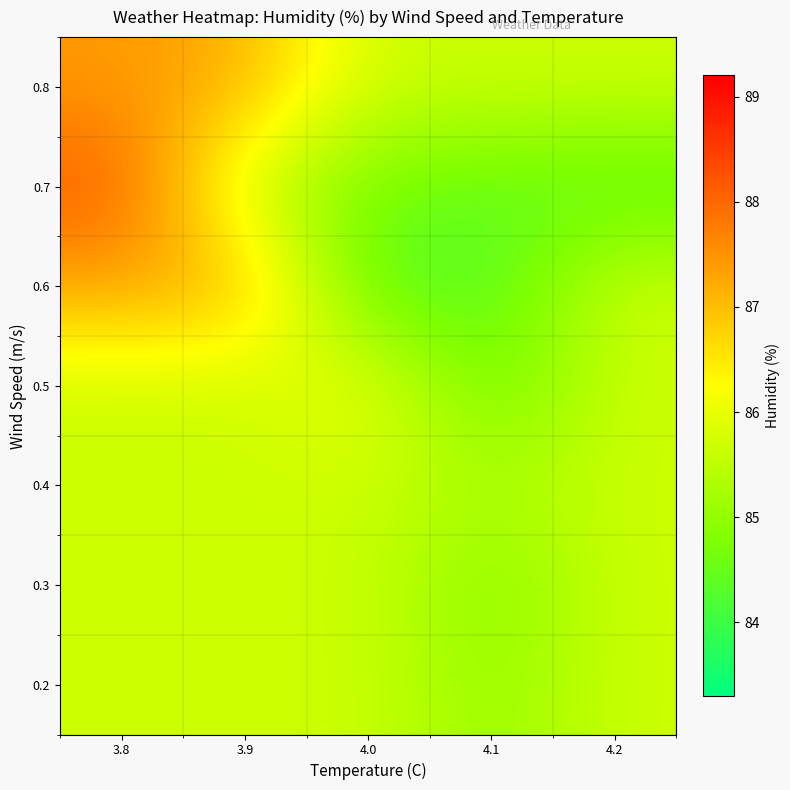

How many data points does each series have?

5